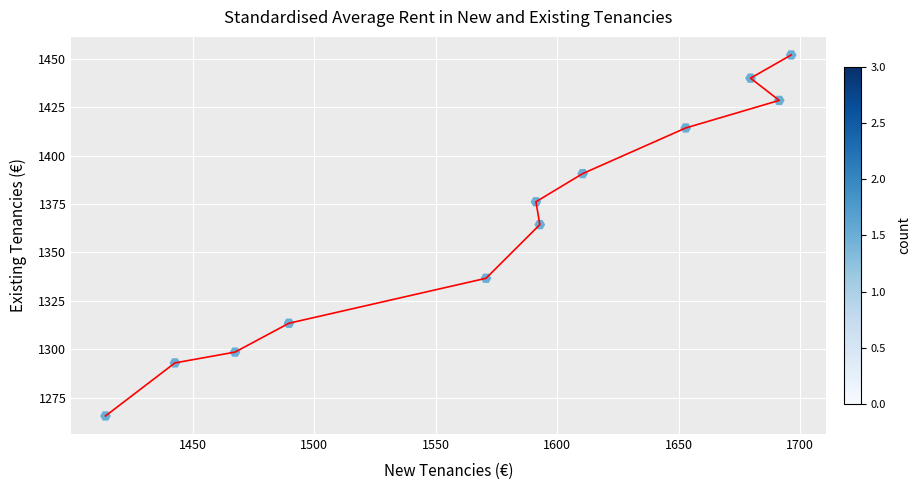

What Y value in the scatter plot is closest to 1358?

1364.3